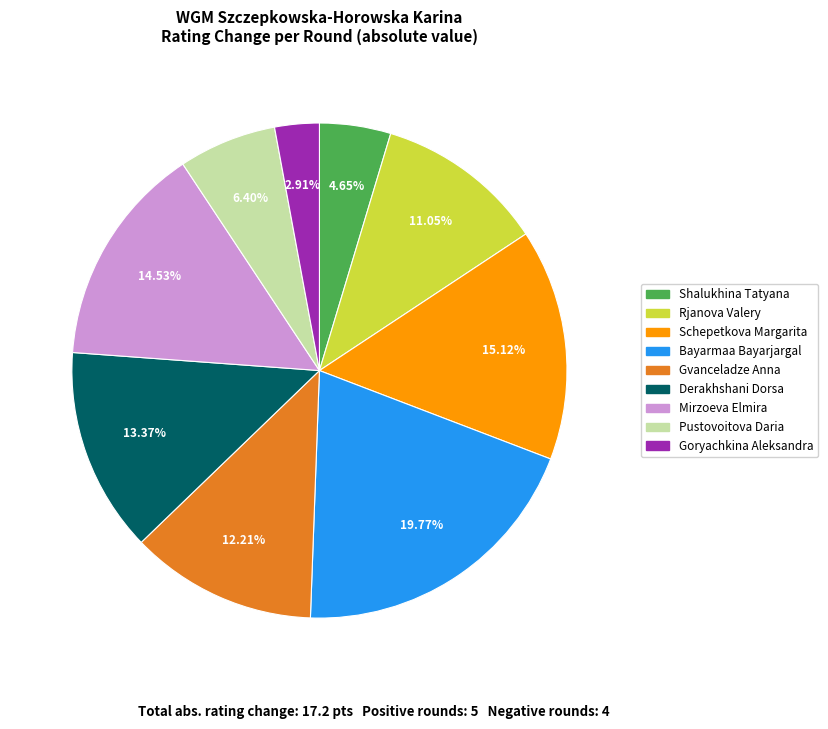

True or false: Rjanova Valery accounts for 1% of the total.

False